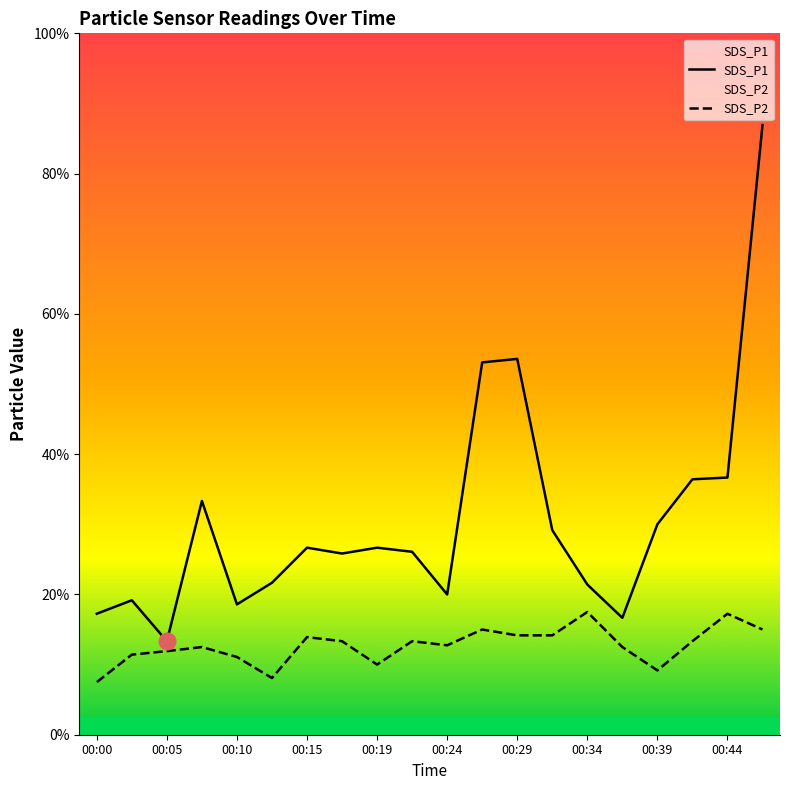

True or false: SDS_P1 and SDS_P2 cross at least once.

False